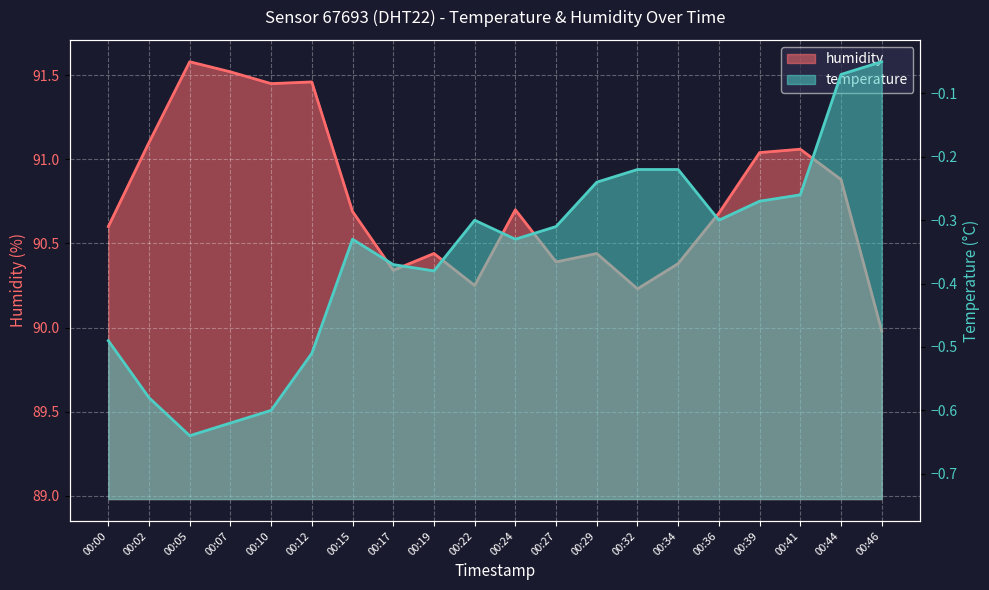

Reading left to right, transcribe all the data shown in this chart.

humidity: 90.6	91.1	91.6	91.5	91.5	91.5	90.7	90.3	90.4	90.2	90.7	90.4	90.4	90.2	90.4	90.7	91.0	91.1	90.9	90.0
temperature: -0.5	-0.6	-0.6	-0.6	-0.6	-0.5	-0.3	-0.4	-0.4	-0.3	-0.3	-0.3	-0.2	-0.2	-0.2	-0.3	-0.3	-0.3	-0.1	-0.1